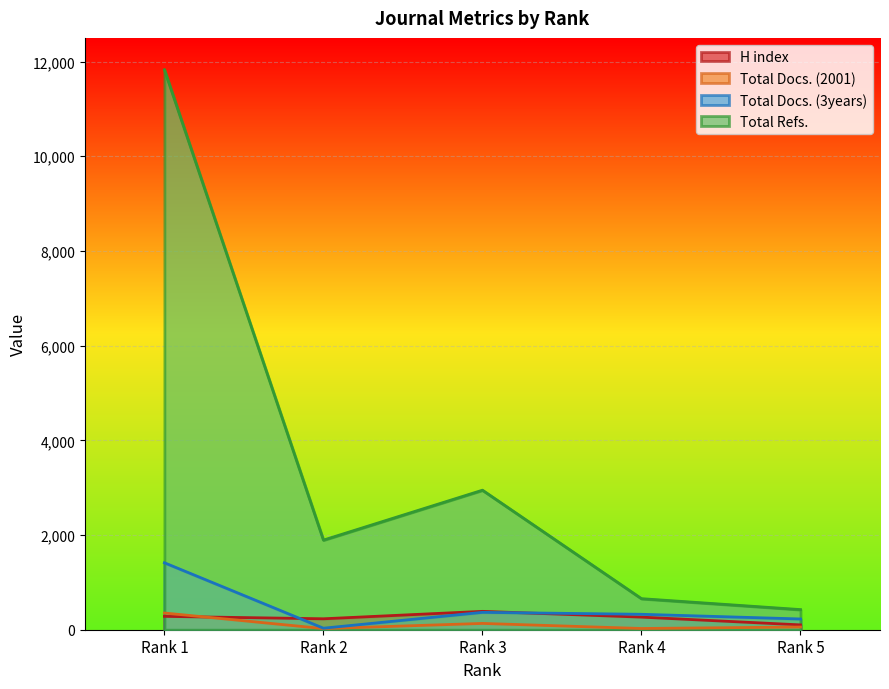

At how many categories does at least one series exceed 6291?

1